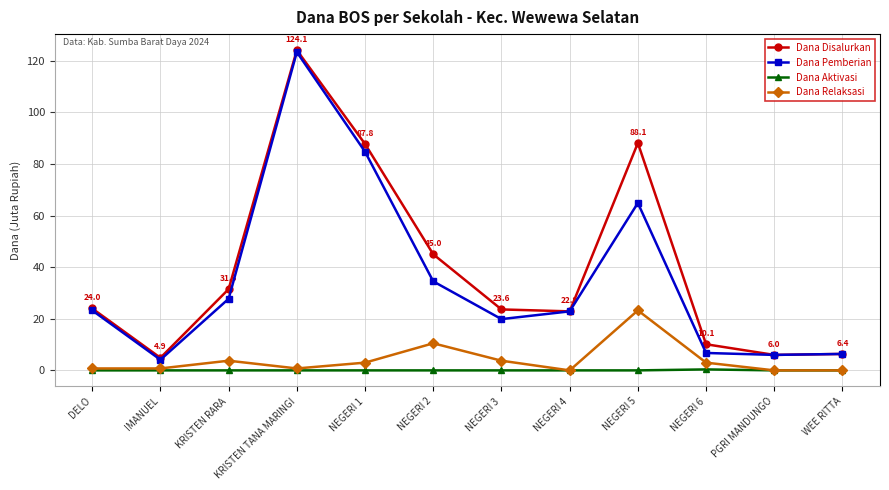

Where is Dana Pemberian nearest to the value 63?

NEGERI 5